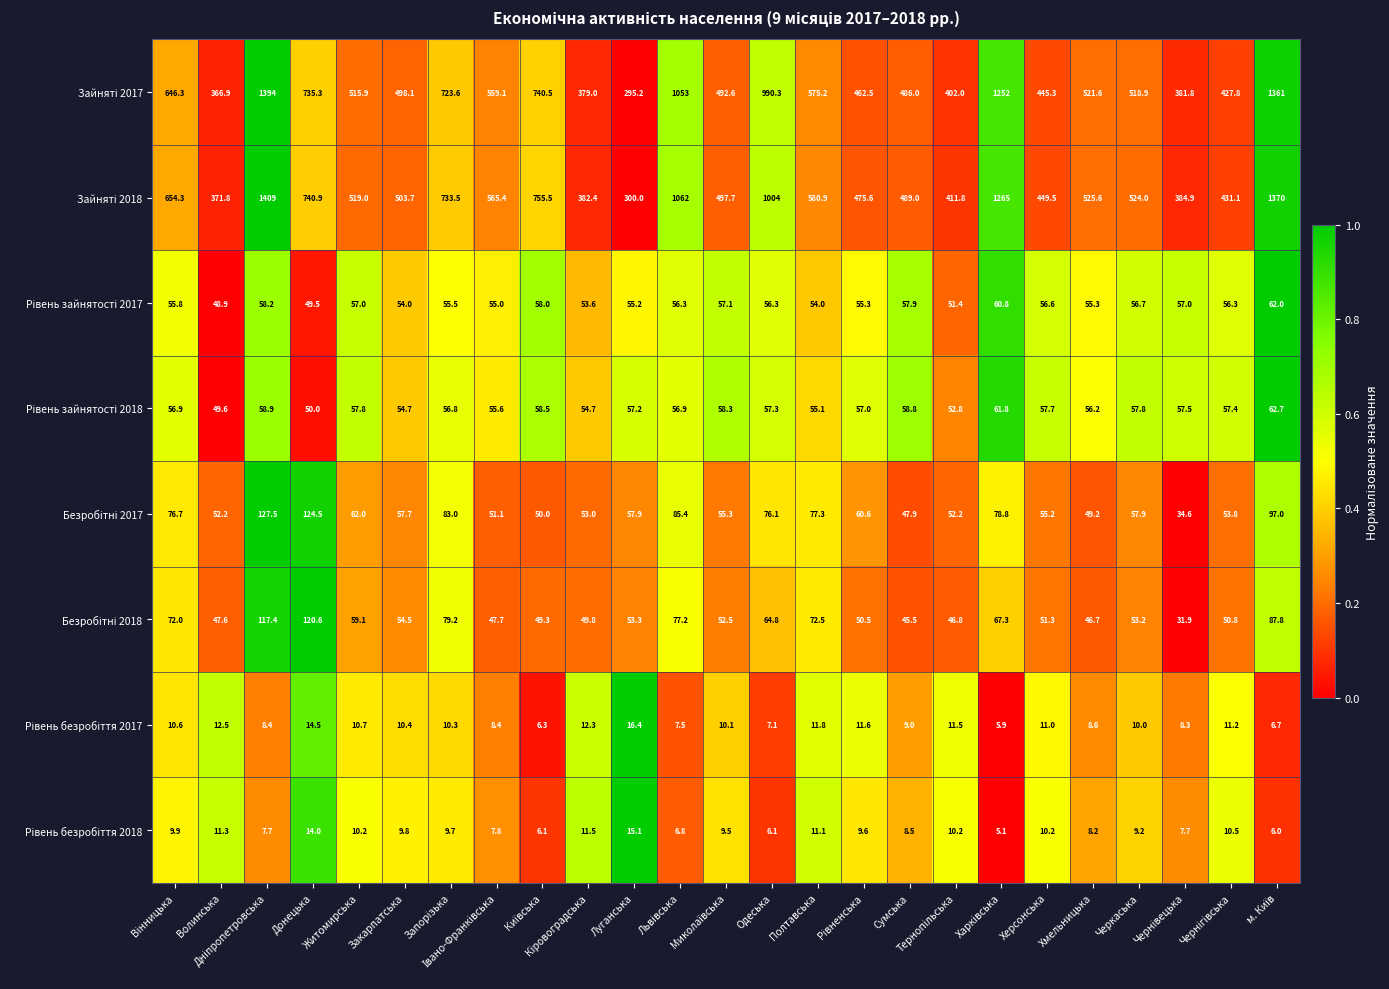

What is the minimum value shown in the chart?

5.1